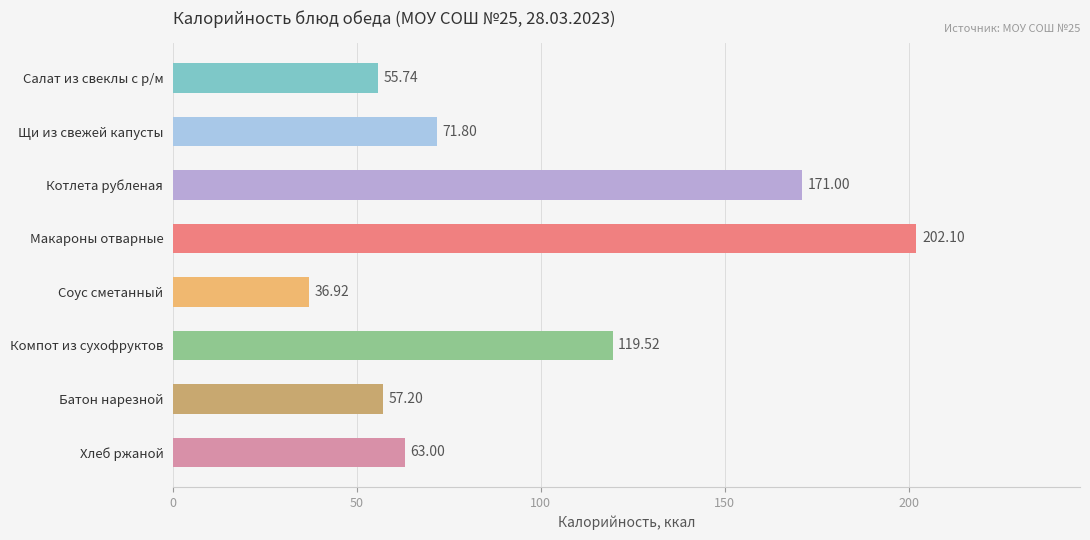

Does the chart contain stacked bars?

No